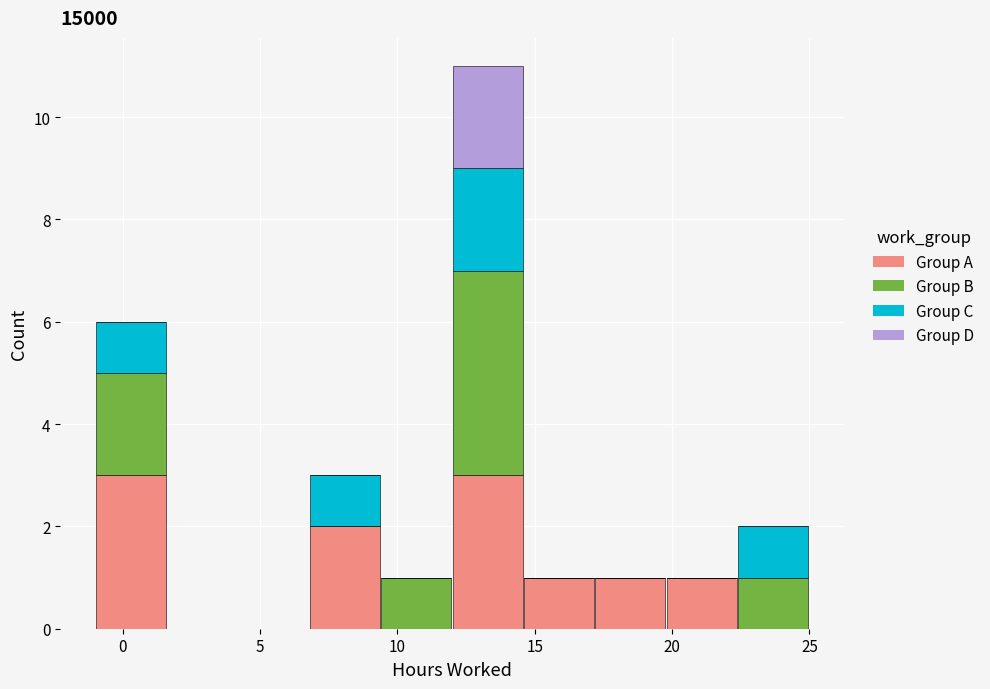

What is the total height of the stacked bar covering 17.0 to 20.0 on the x-axis? Neither the bar edges nor the heights are printed on the chart, so give them approximately, as read against the axes.

1